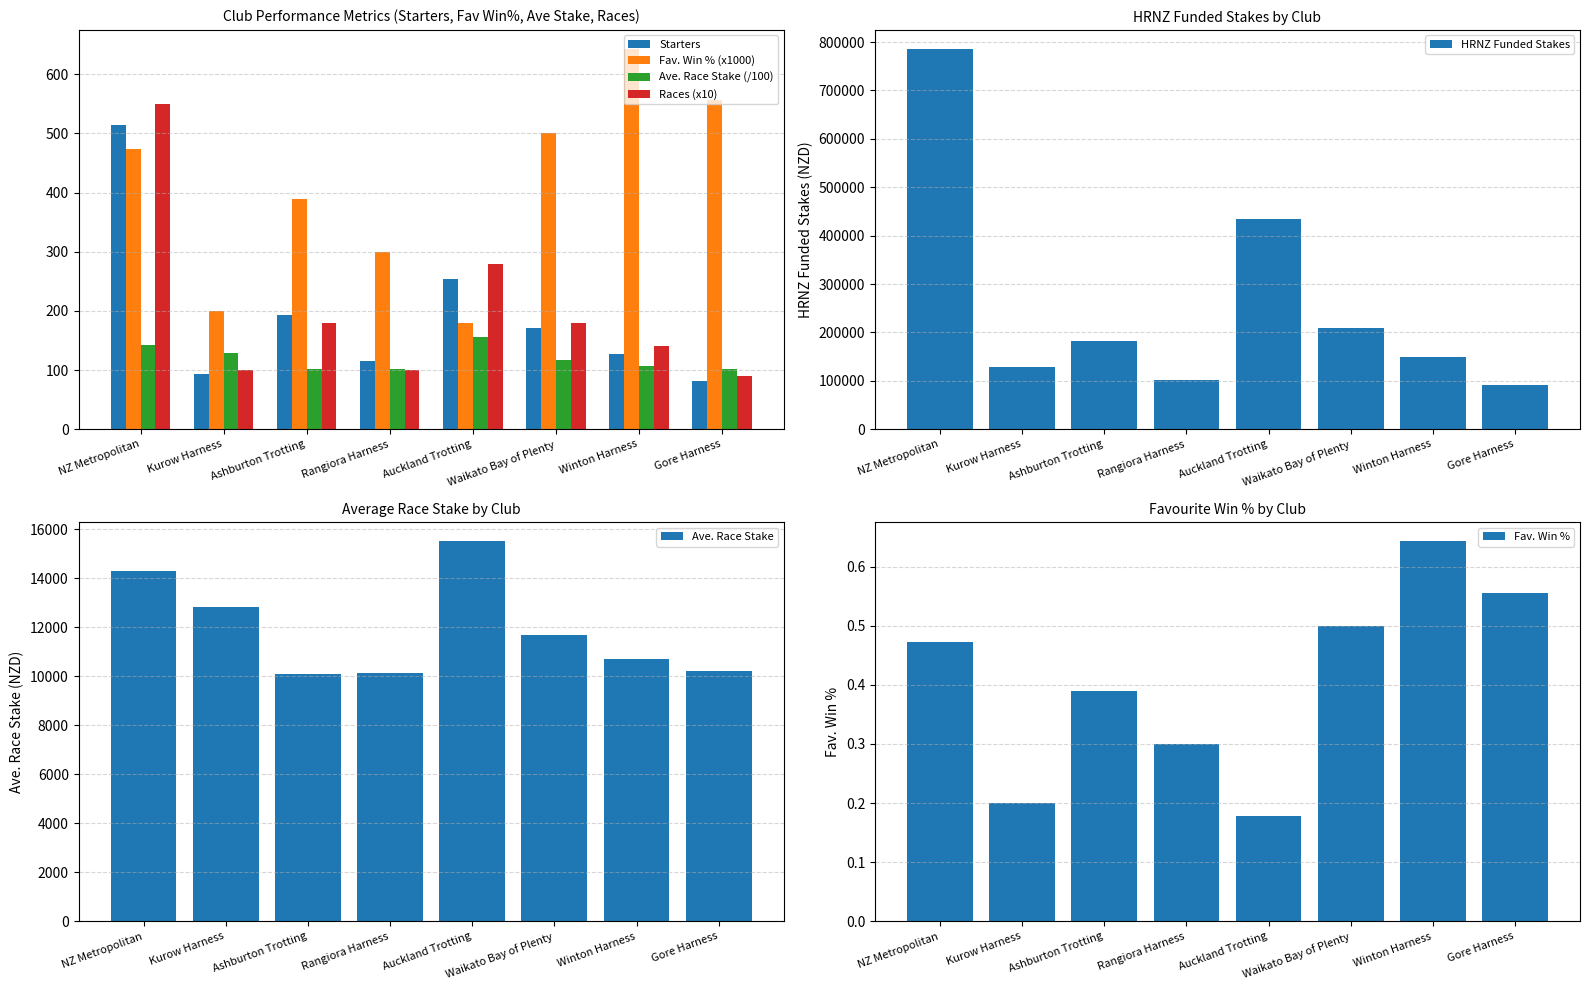

At which label is Starters closest to 298?

Auckland Trotting